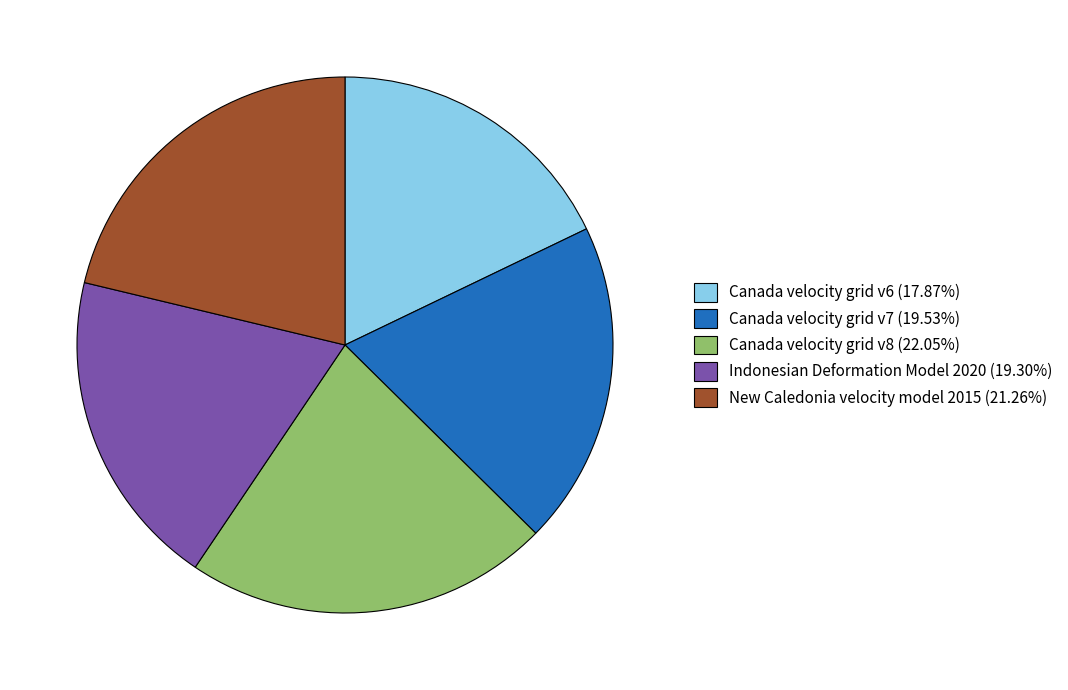

What is the ratio of the value at Canada velocity grid v7 (19.53%) to the value at Indonesian Deformation Model 2020 (19.30%)?

1.0